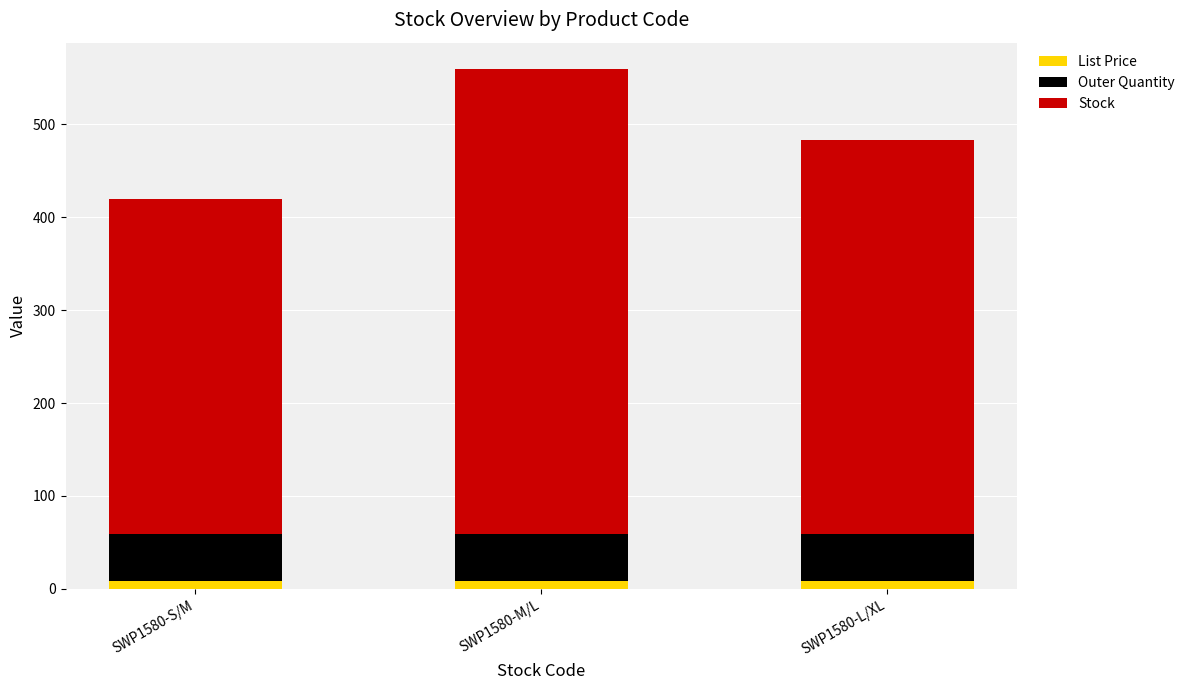

At which category is the sum across all series the highest?

SWP1580-M/L